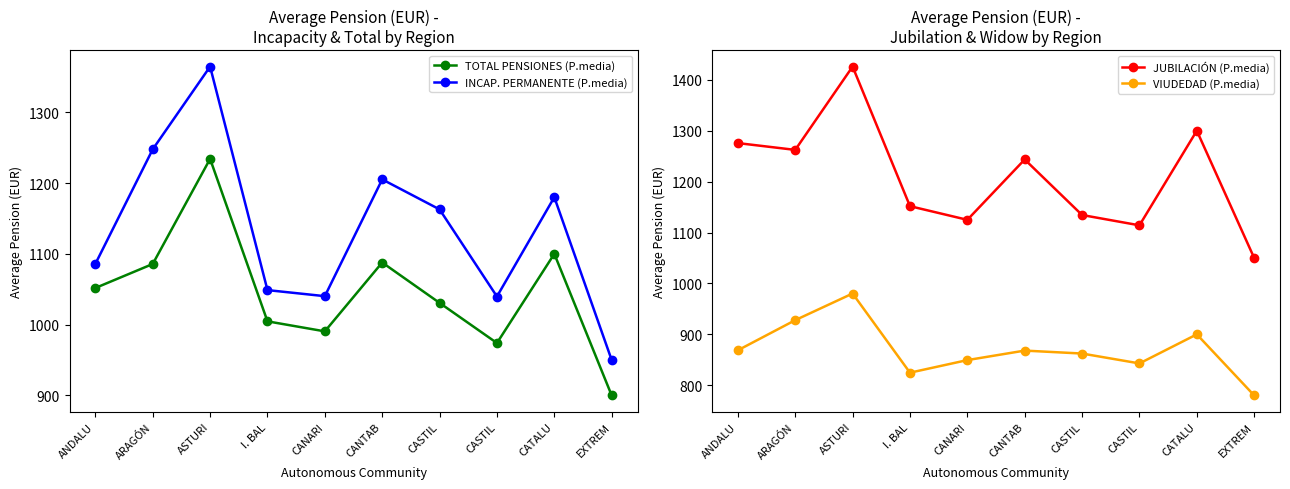

Rank the series at ASTURI from highest to lowest value.

JUBILACIÓN (P.media), INCAP. PERMANENTE (P.media), TOTAL PENSIONES (P.media), VIUDEDAD (P.media)